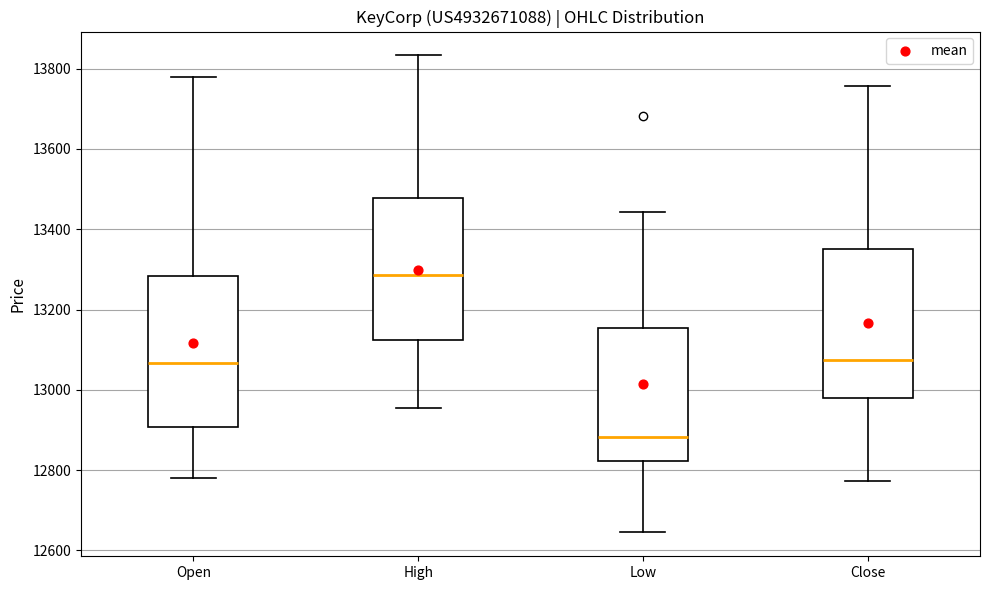

Reading left to right, transcribe this box plot: for each box, give where its median line is, the range the box spans, and where its two whiskers end, as read against the y-axis. The values are not printed on the chart, so give them approximately, as read against the axis.

Open: median 13060, box 12900 to 13280, whiskers 12780 to 13780
High: median 13280, box 13120 to 13480, whiskers 12960 to 13840
Low: median 12880, box 12820 to 13160, whiskers 12640 to 13440
Close: median 13080, box 12980 to 13360, whiskers 12780 to 13760